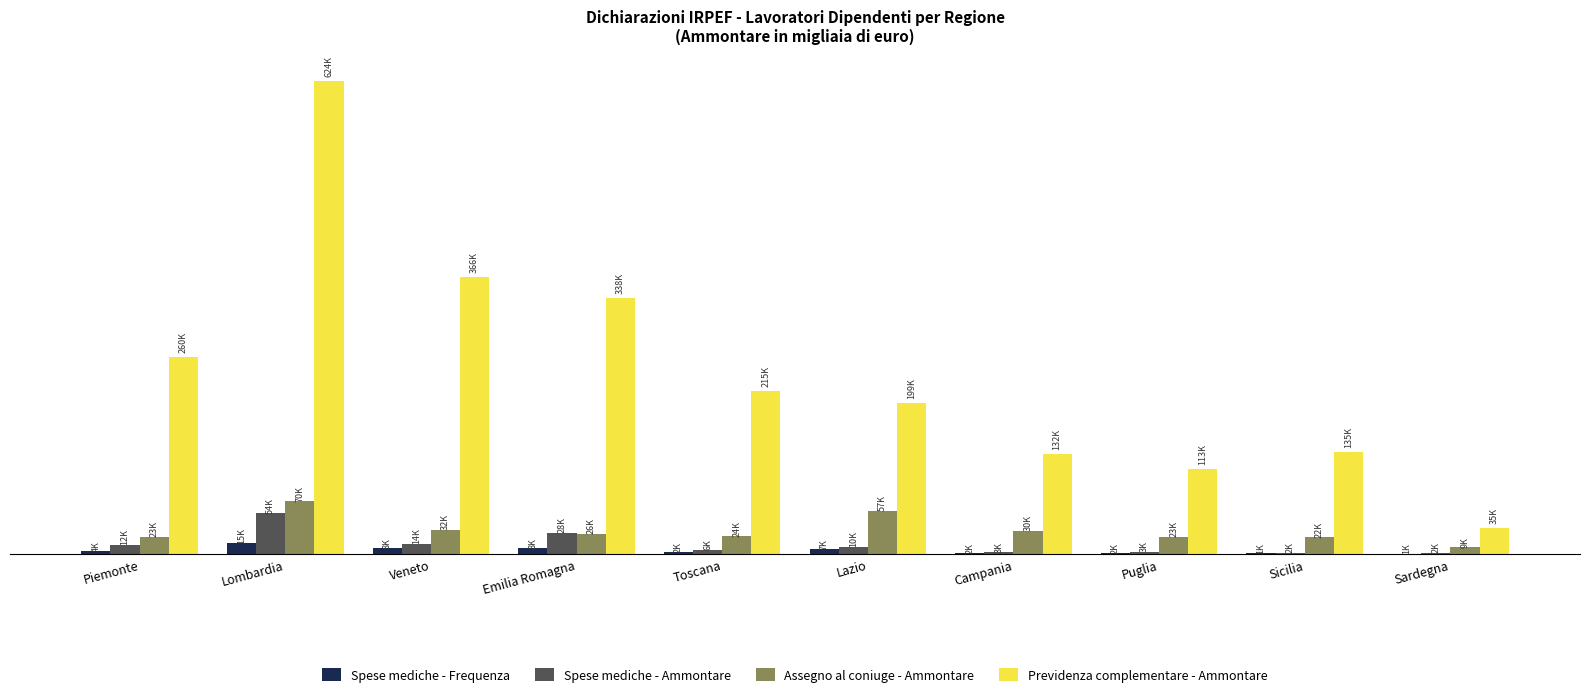

Are the bars horizontal?

No